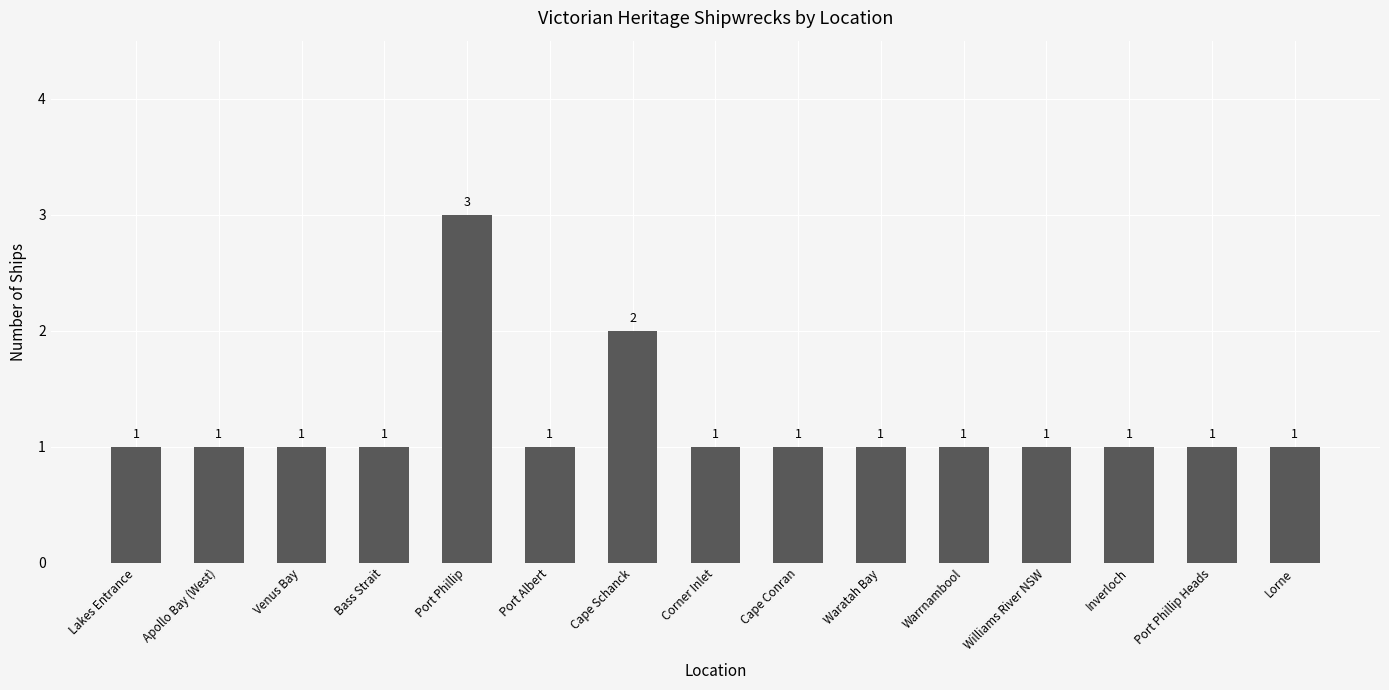

What is the greatest value displayed?

3